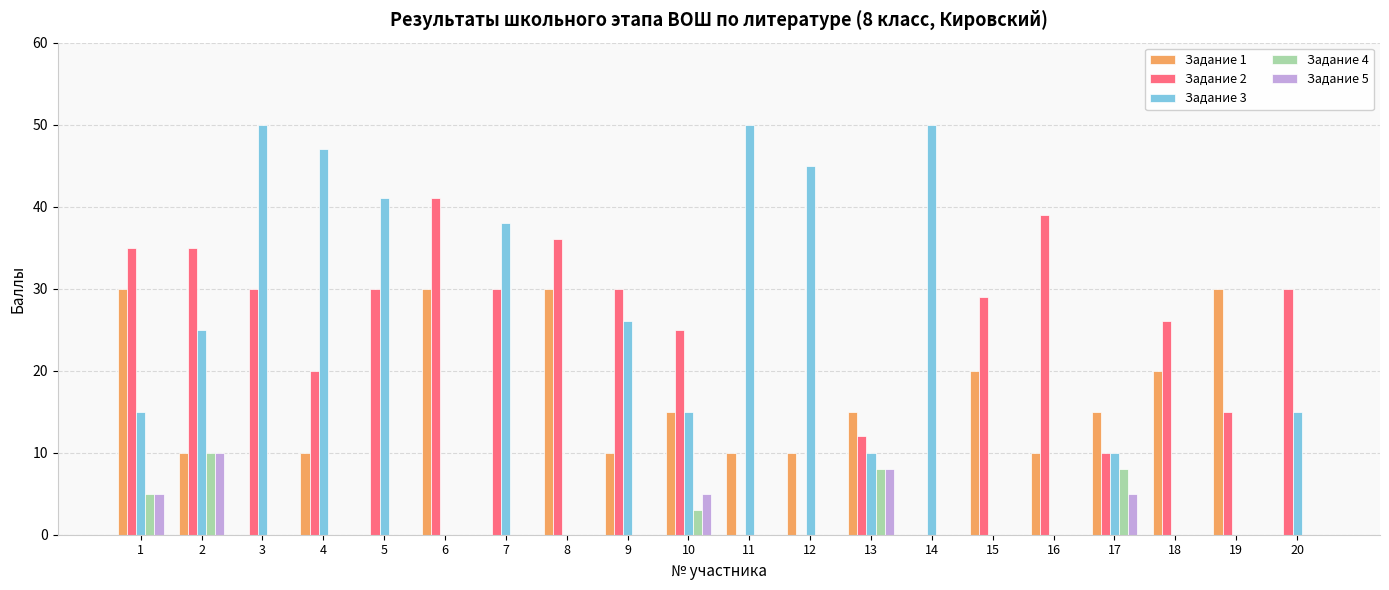

How many categories are shown in the chart?

20